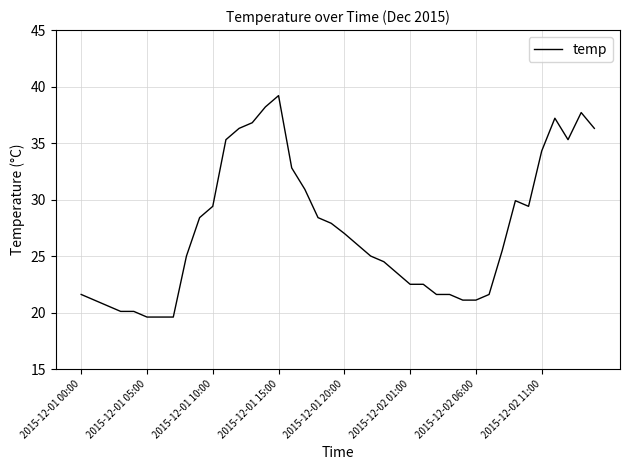

What is the difference between the maximum and minimum values?

19.6